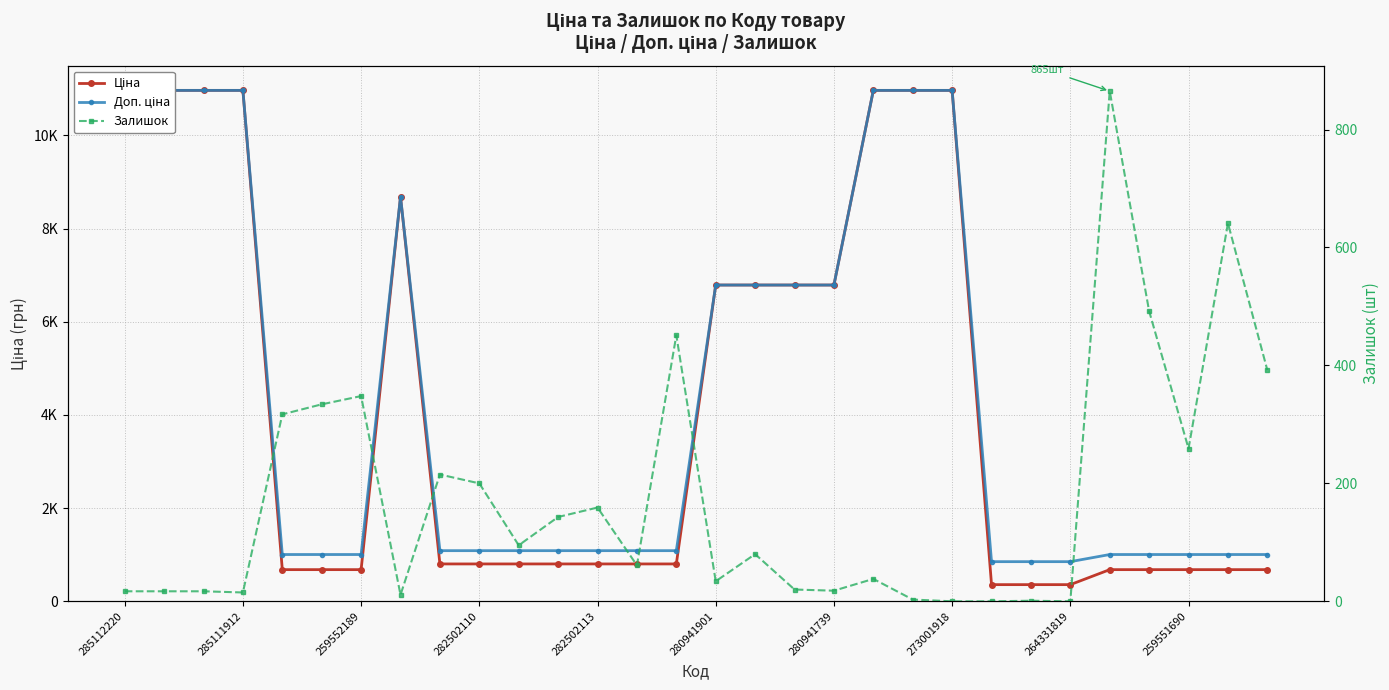

What are all the series names shown in the legend?

Ціна, Доп. ціна, Залишок